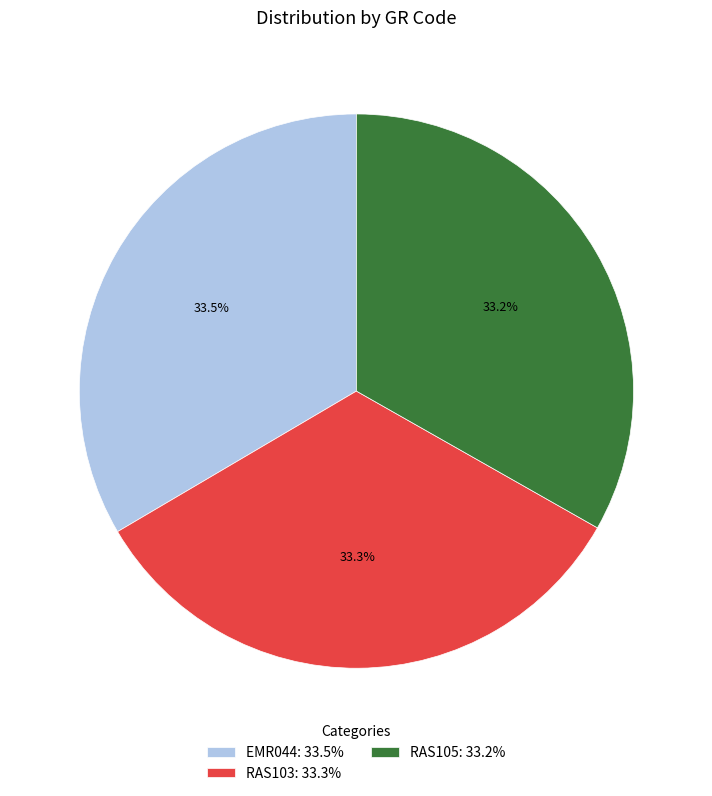

Combined, do RAS105 and RAS103 account for over 50%?

Yes